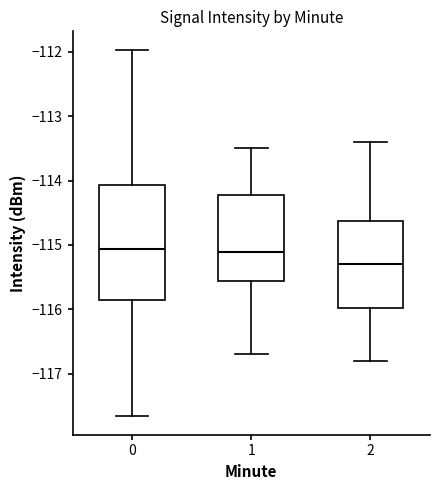

Comparing the boxes themselves (not the whiskers), which one is the tallest?

0